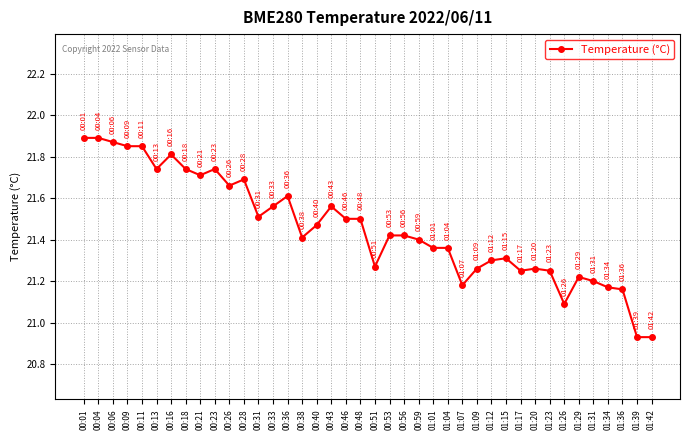

Count the number of categories in the chart.

40